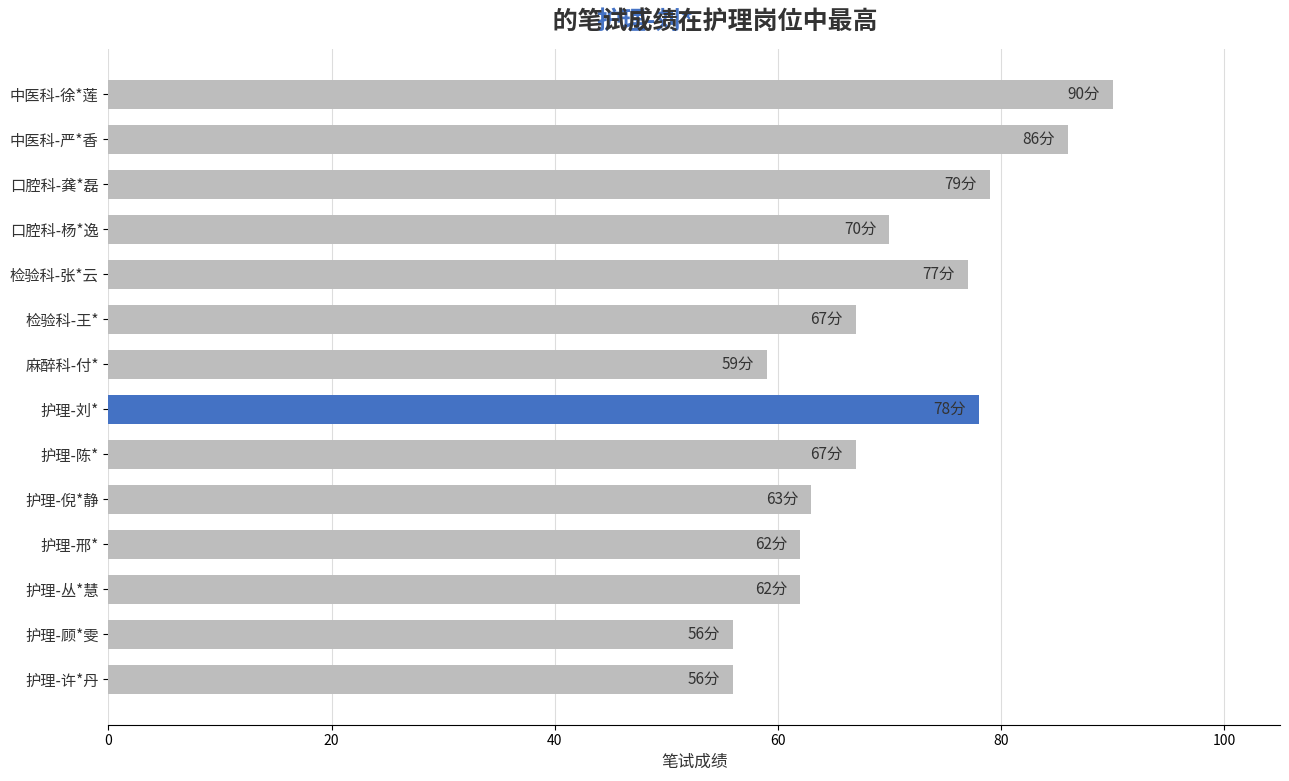

How many distinct data groups are displayed?

1